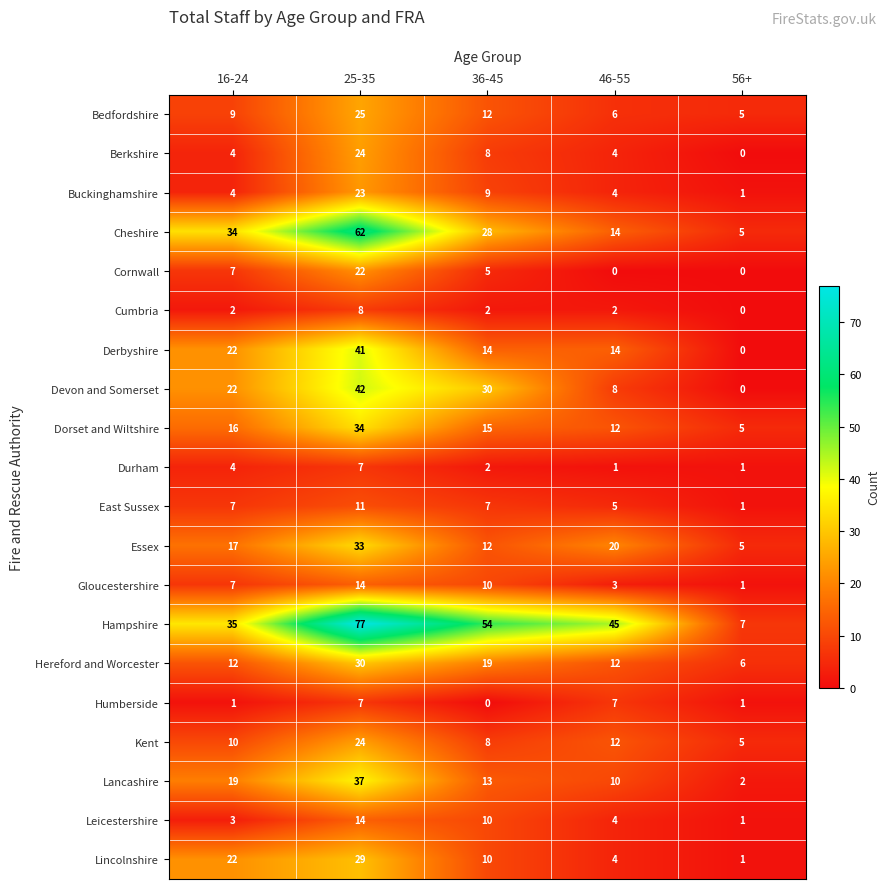

Count the Buckinghamshire values in the range 4 to 9.

3